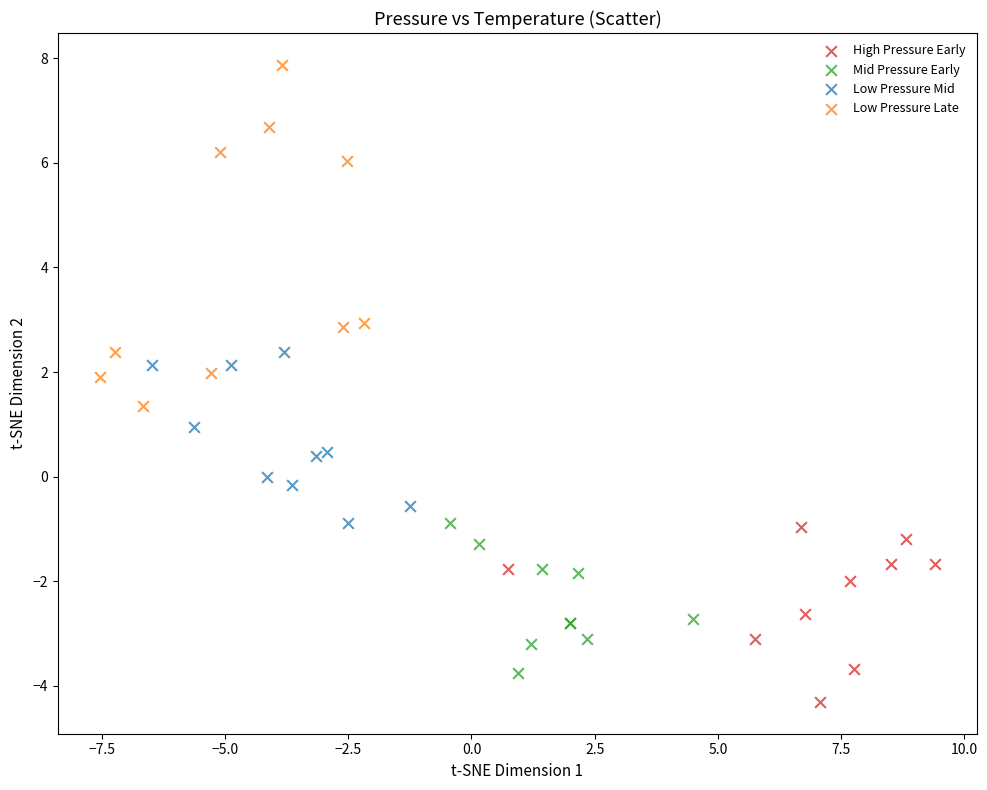

Which series has the largest Y range (max minus min)?

Low Pressure Late